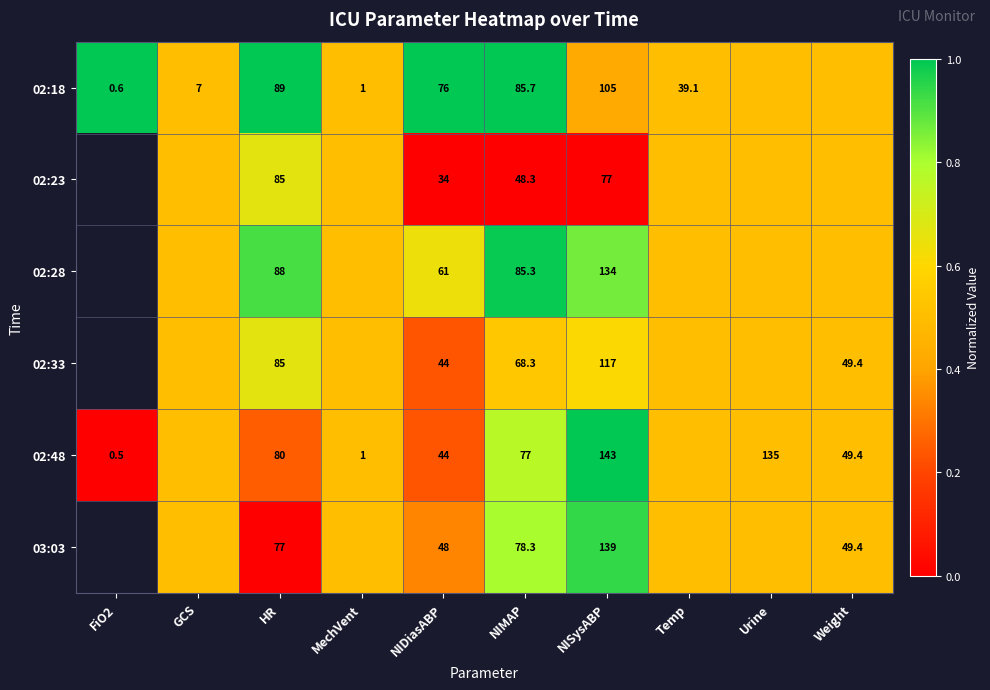

What is the sum of the 02:18 values at Temp and FiO2?

39.7